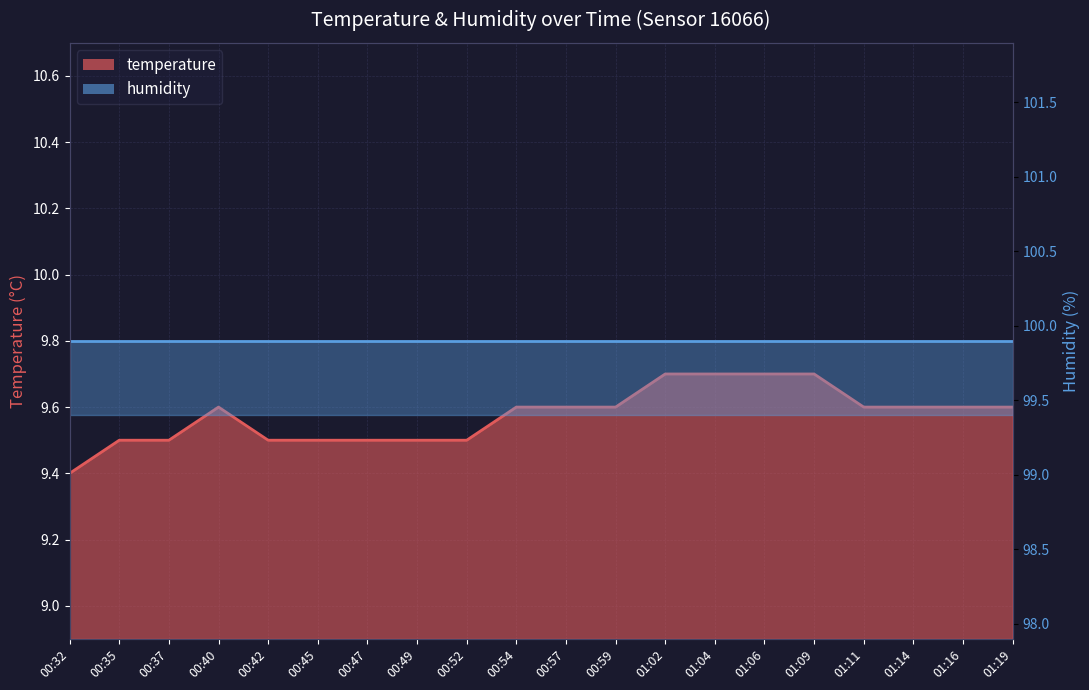

What is the approximate value at 01:02?

9.7